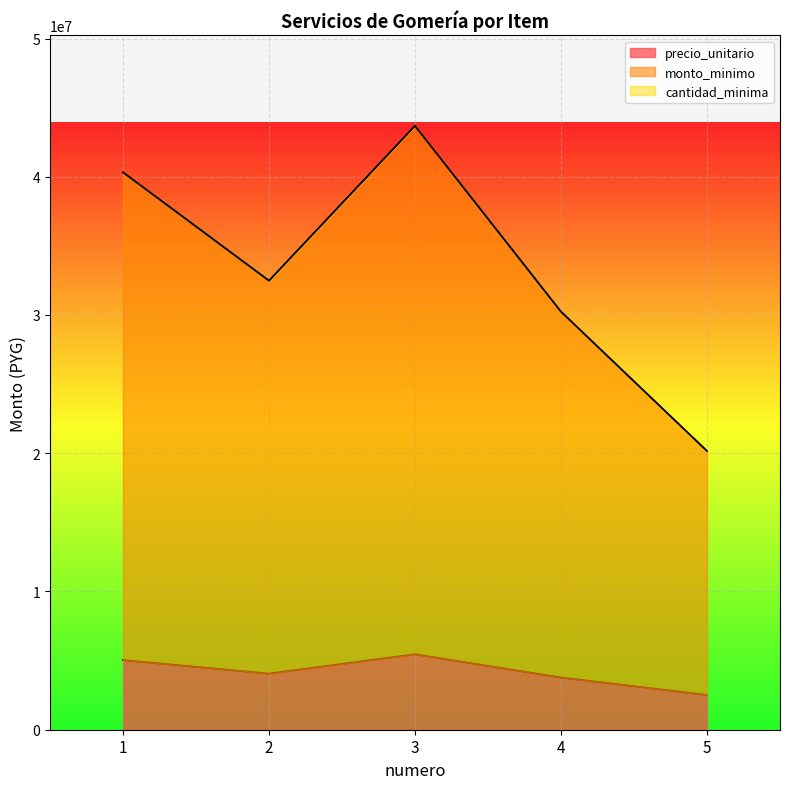

How many lines are shown in the chart?

3